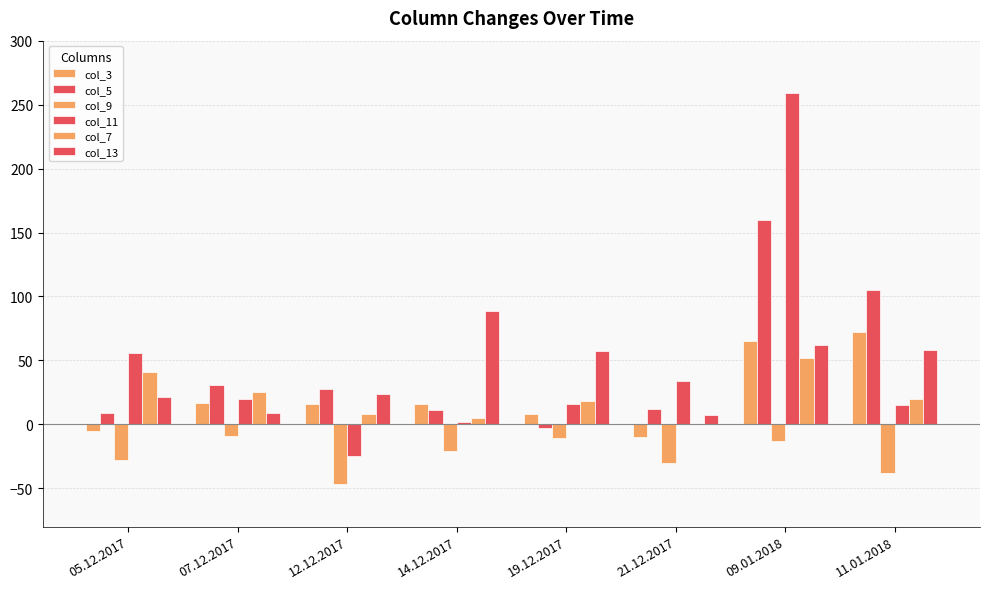

True or false: col_3 has a value of -7 at 05.12.2017.

False